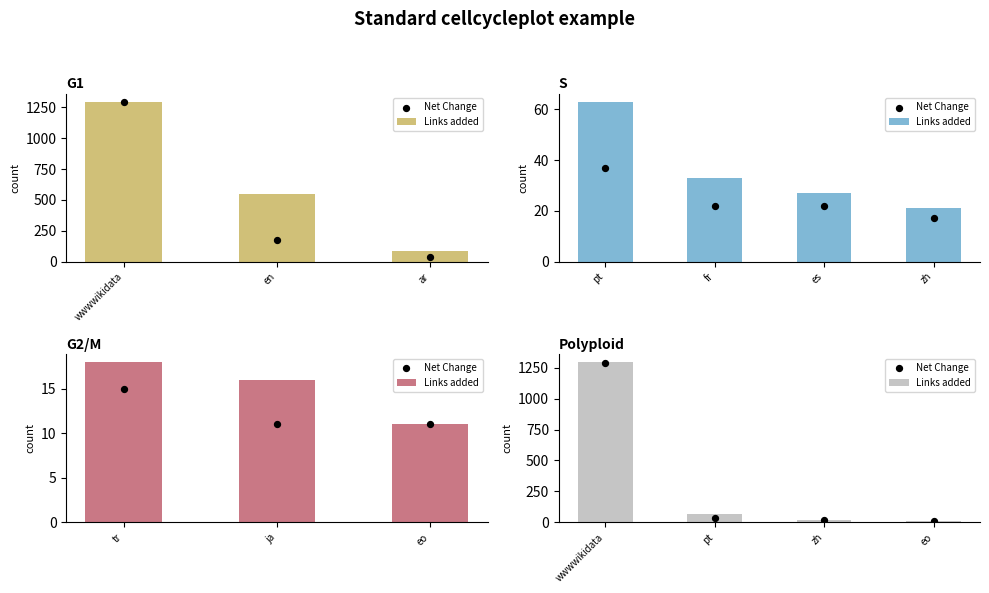

What are all the series names shown in the legend?

Links added, Net Change